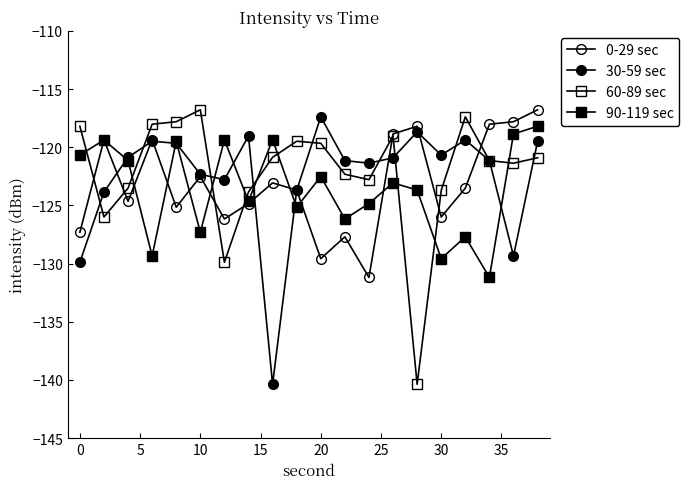

What is the maximum value shown in the chart?

-116.8